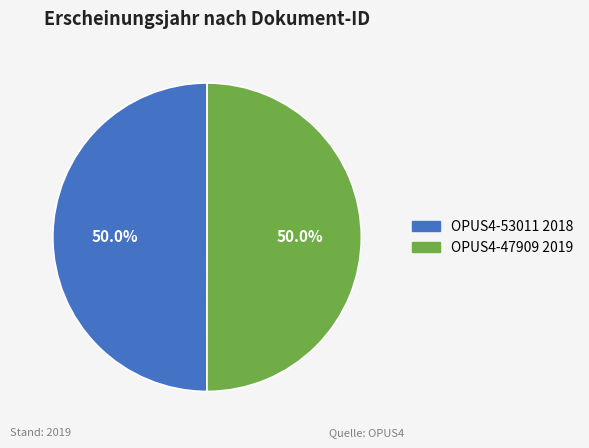

What is the ratio of the value at OPUS4-53011 to the value at OPUS4-47909?

1.0